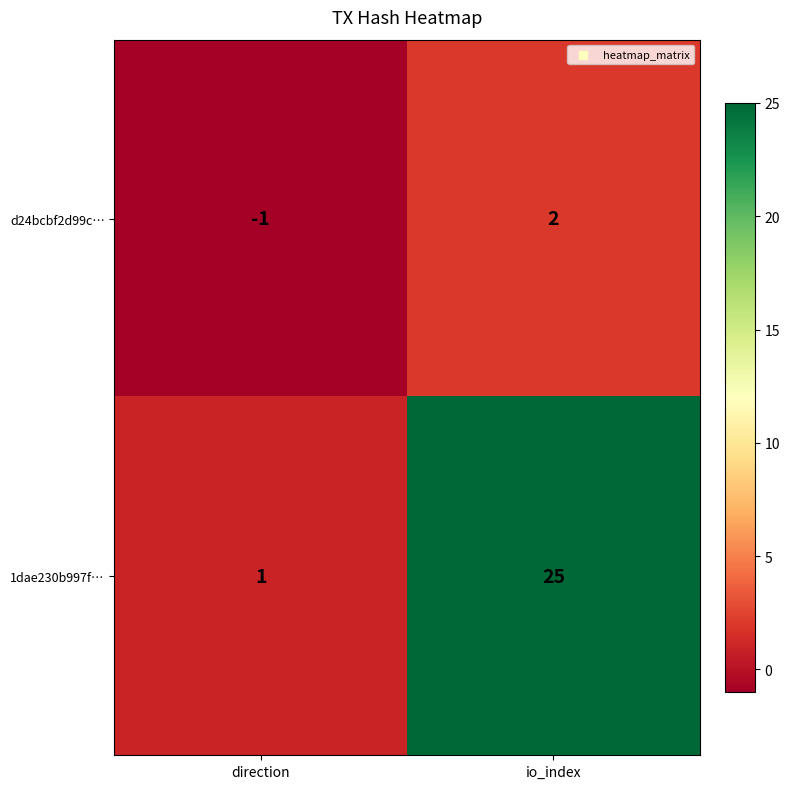

Rank the series at direction from highest to lowest value.

1dae230b997f…, d24bcbf2d99c…